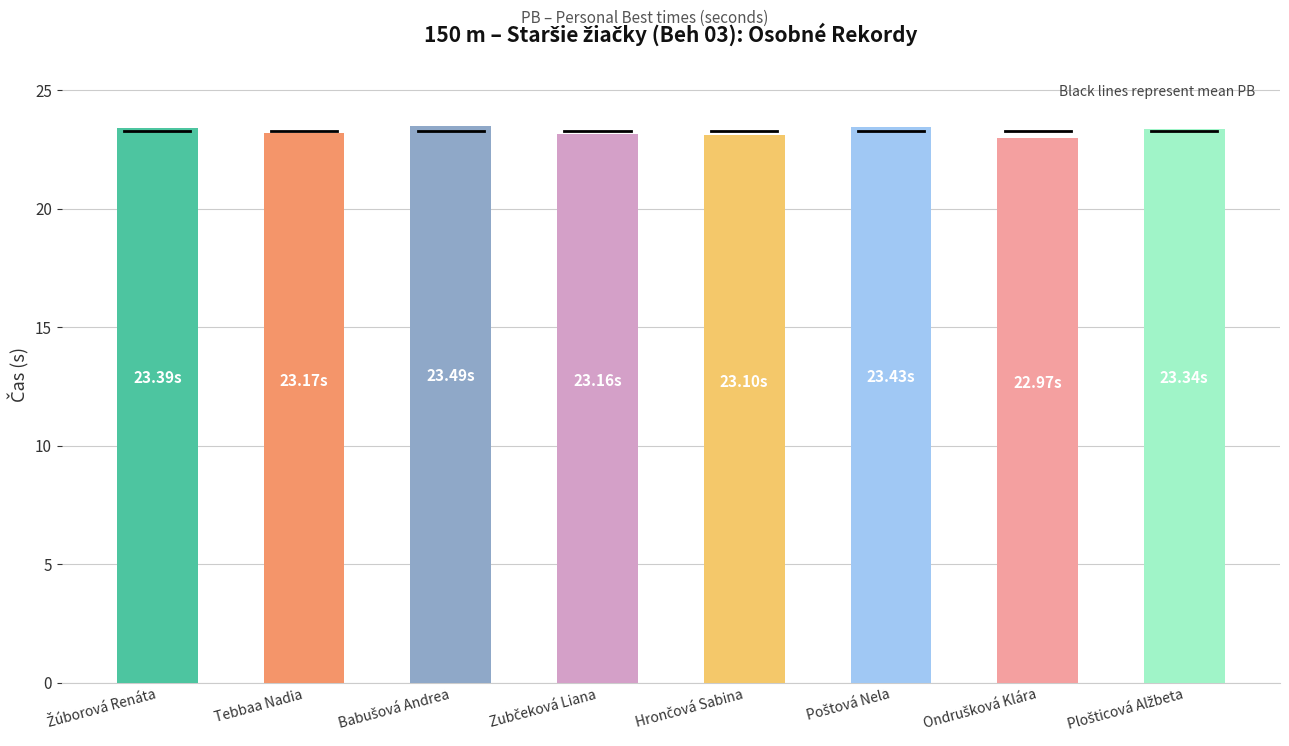

What is the label of the 7th bar from the right?

Tebbaa Nadia